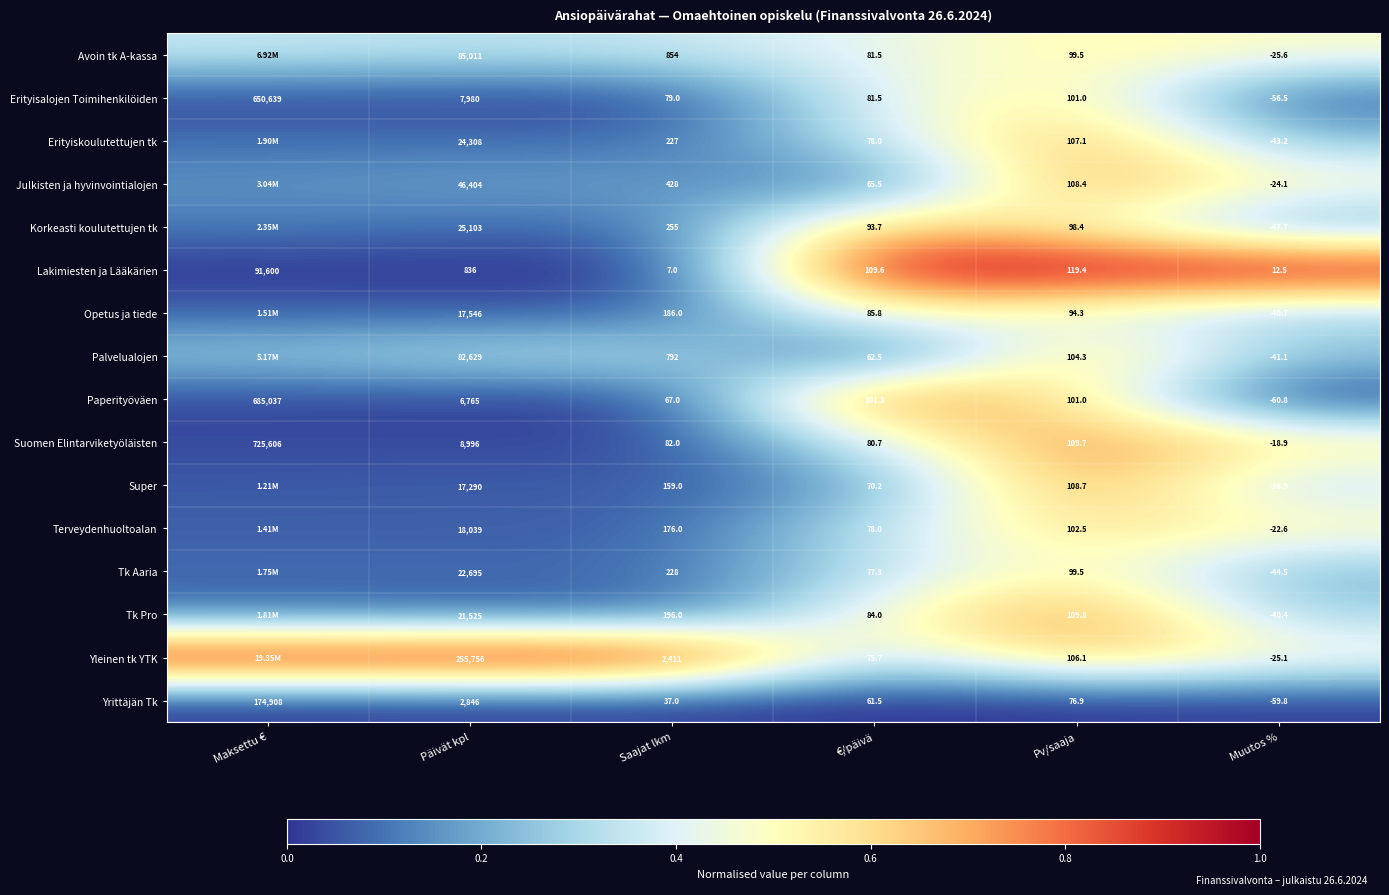

Rank the categories by Yrittäjän Tk value from lowest to highest.

Muutos %, Saajat lkm, €/päivä, Pv/saaja, Päivät kpl, Maksettu €